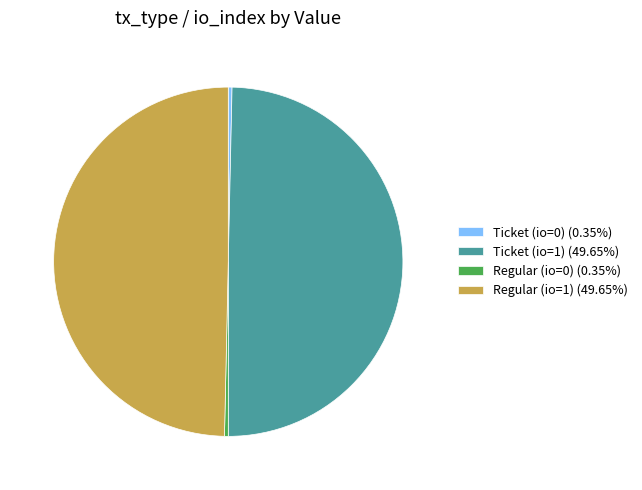

Is Ticket (io=1) (49.65%) the majority of the pie?

No